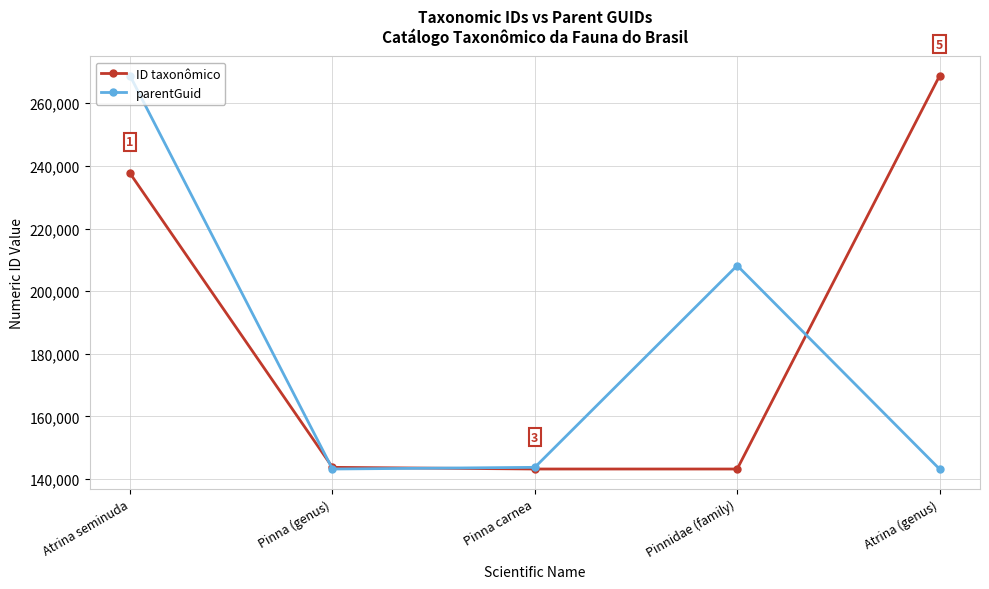

What is the difference between the maximum and minimum values in the ID taxonômico series?

125555